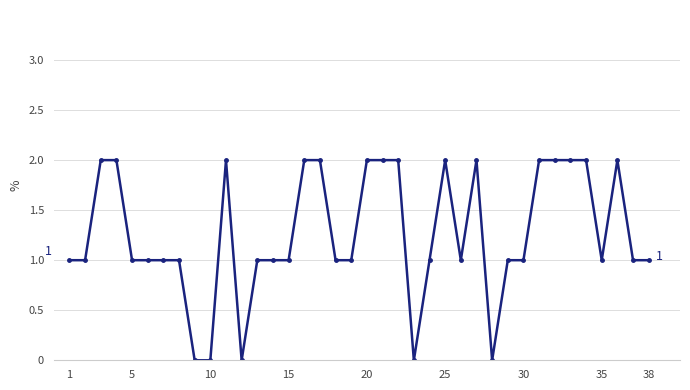

True or false: the data has more than 0 interior local peaks.

True